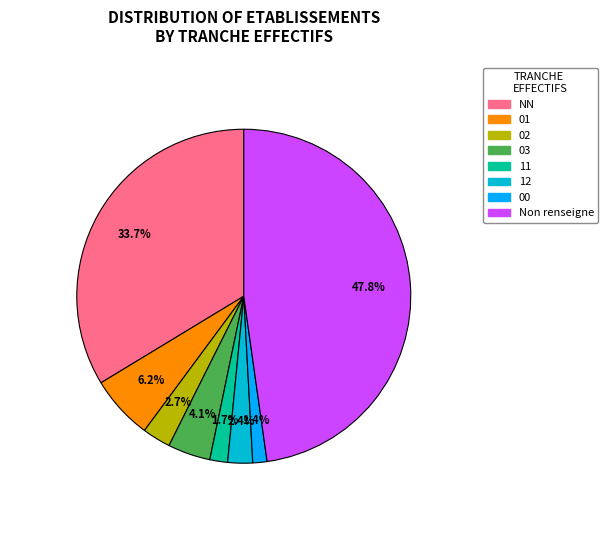

Is there a majority slice in this chart?

No